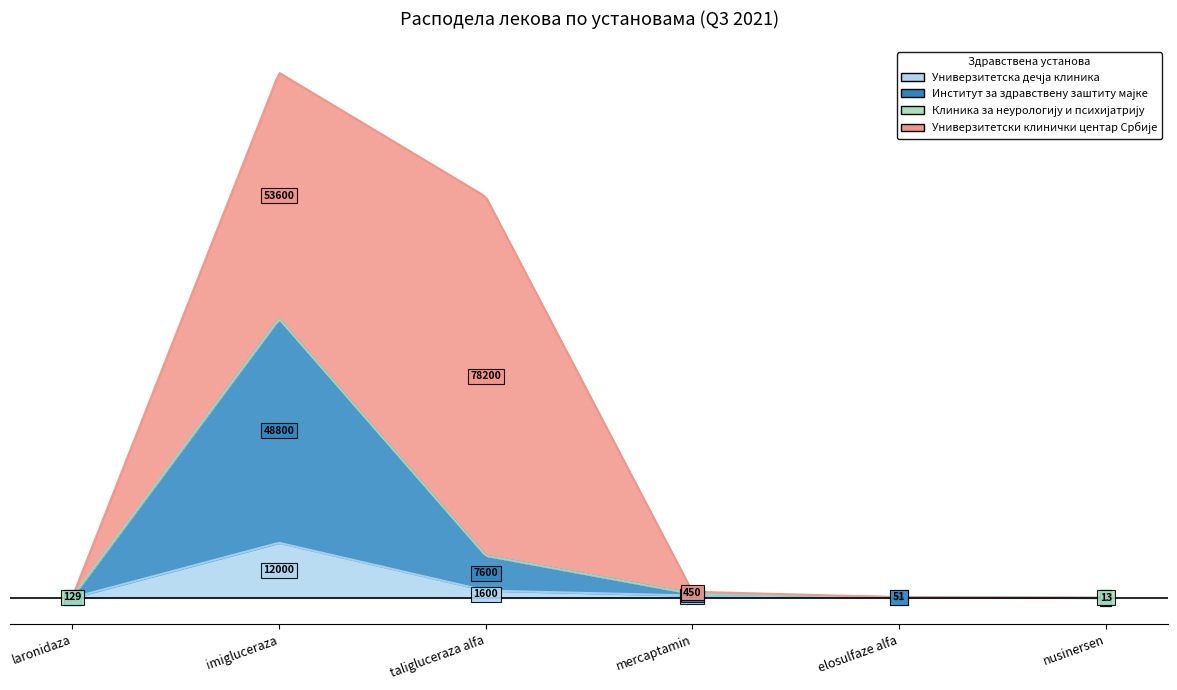

What is the difference between the maximum and minimum values in the Универзитетски клинички центар Србије series?

78200